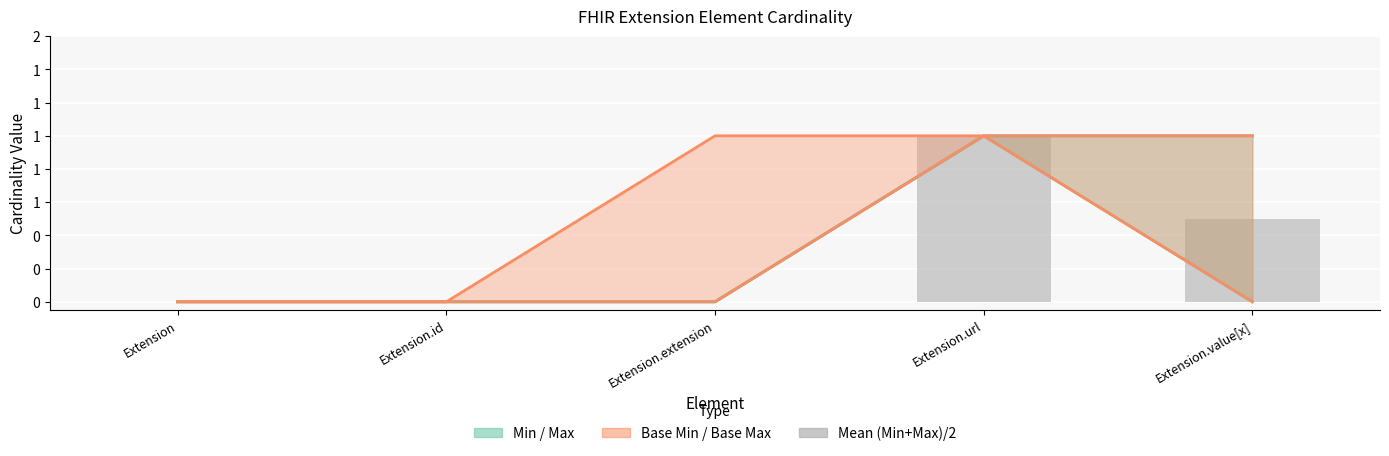

Rank the categories by value from lowest to highest.

Extension, Extension.id, Extension.extension, Extension.value[x], Extension.url